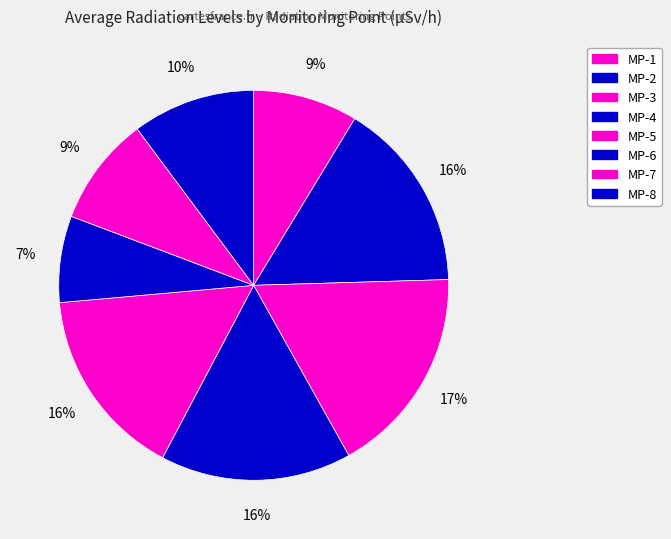

To the nearest percent, what percentage of the pie is MP-2?

16%